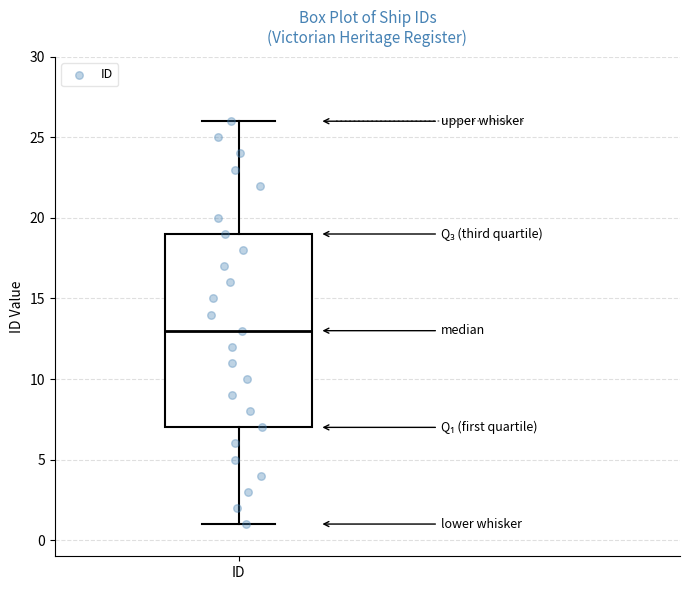

Where does the lower whisker of the box for ID end on the y-axis? The values are not printed on the chart, so give them approximately, as read against the axis.

1